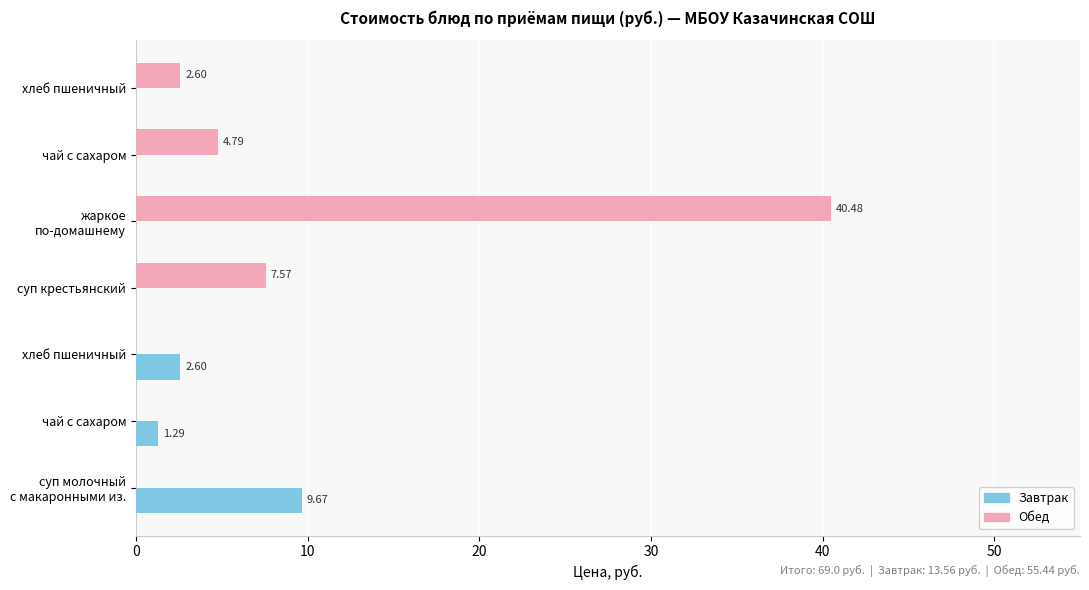

What is the difference between the maximum and minimum values in the Обед series?

40.5